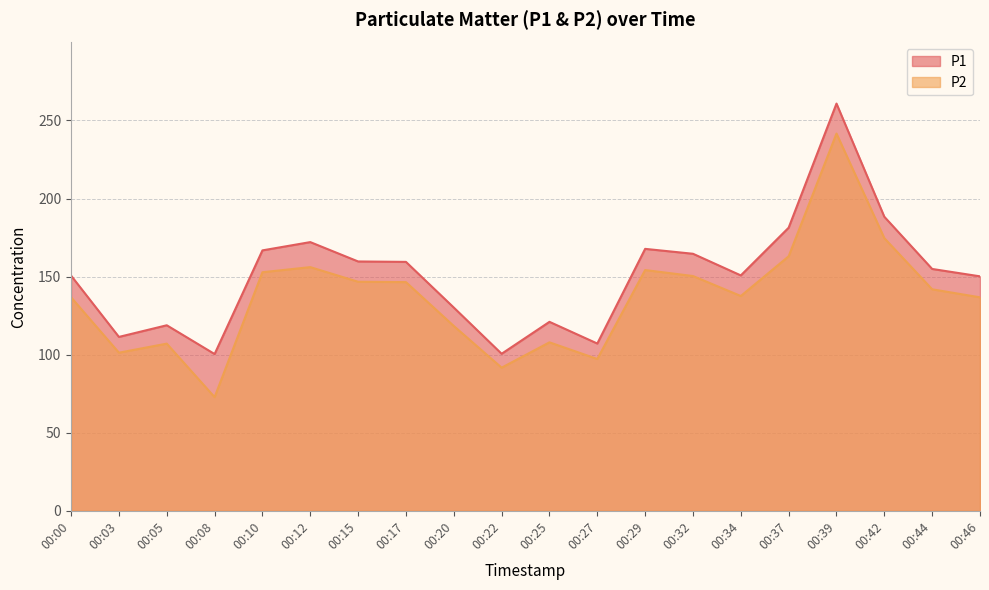

How many data points does each series have?

20